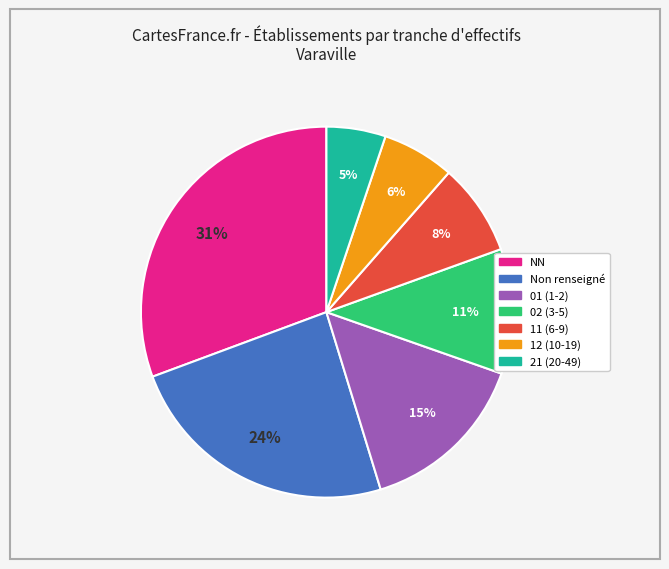

To the nearest percent, what is the average slice percentage?

14%